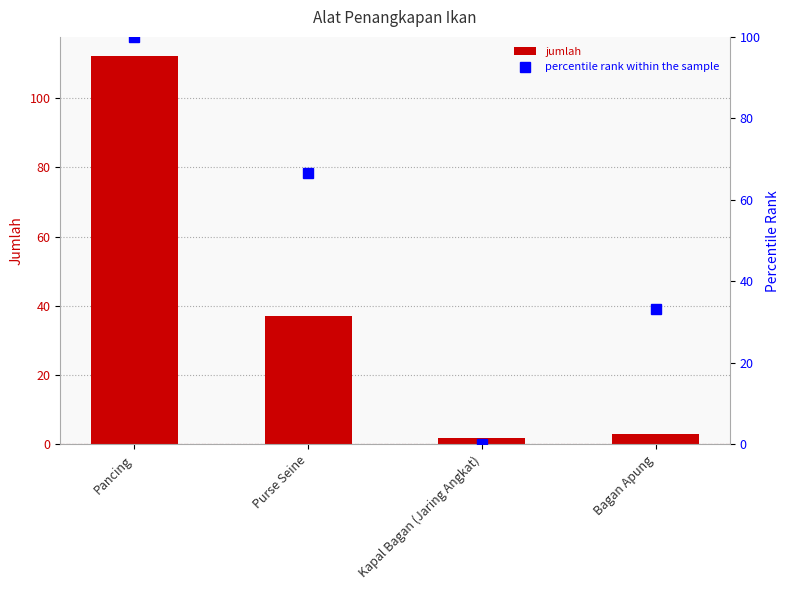

At which category does the chart reach its peak across all series?

Pancing